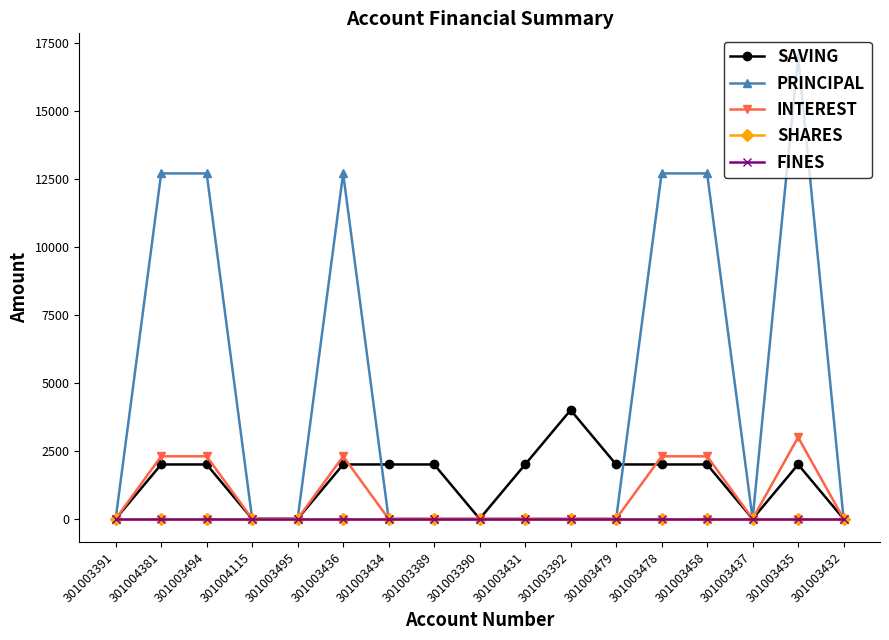

What is the label of the 5th point from the left?

301003495